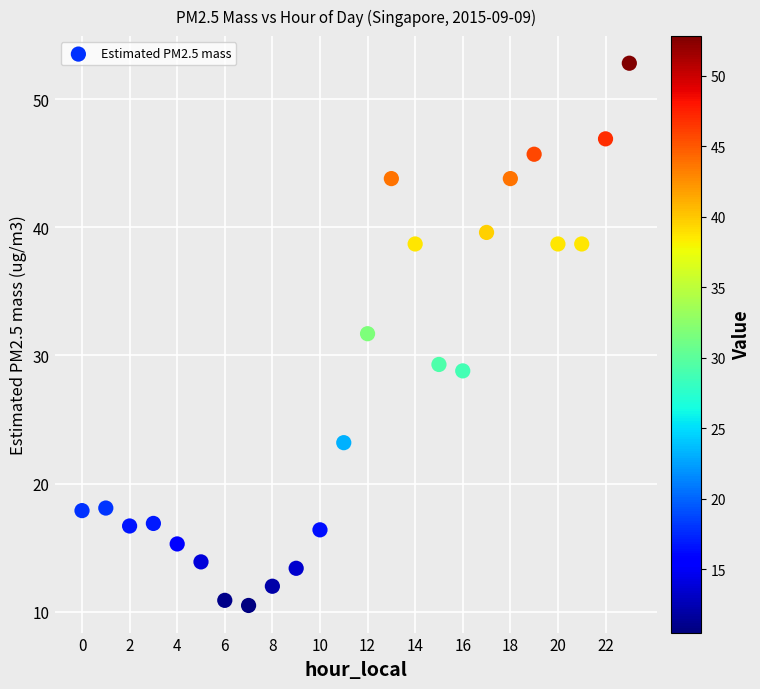

What Y value in the scatter plot is closest to 31?

31.7